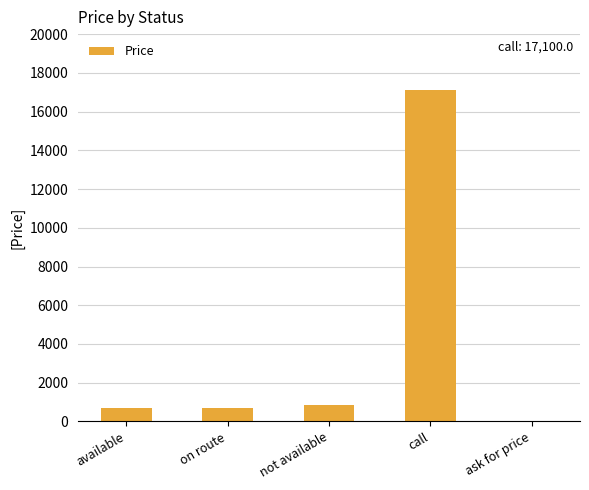

What is the greatest value displayed?

17100.0